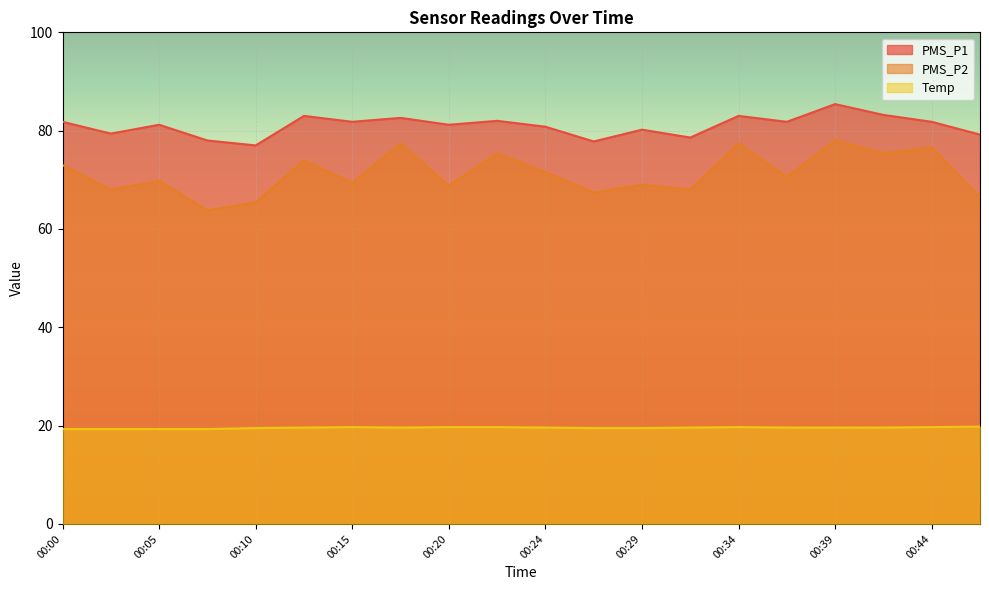

Rank the series by their maximum value, from lowest to highest.

Temp, PMS_P2, PMS_P1